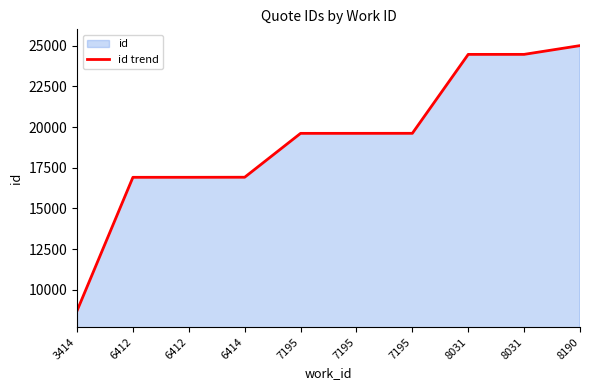

Which category has the lowest value across all series?

3414